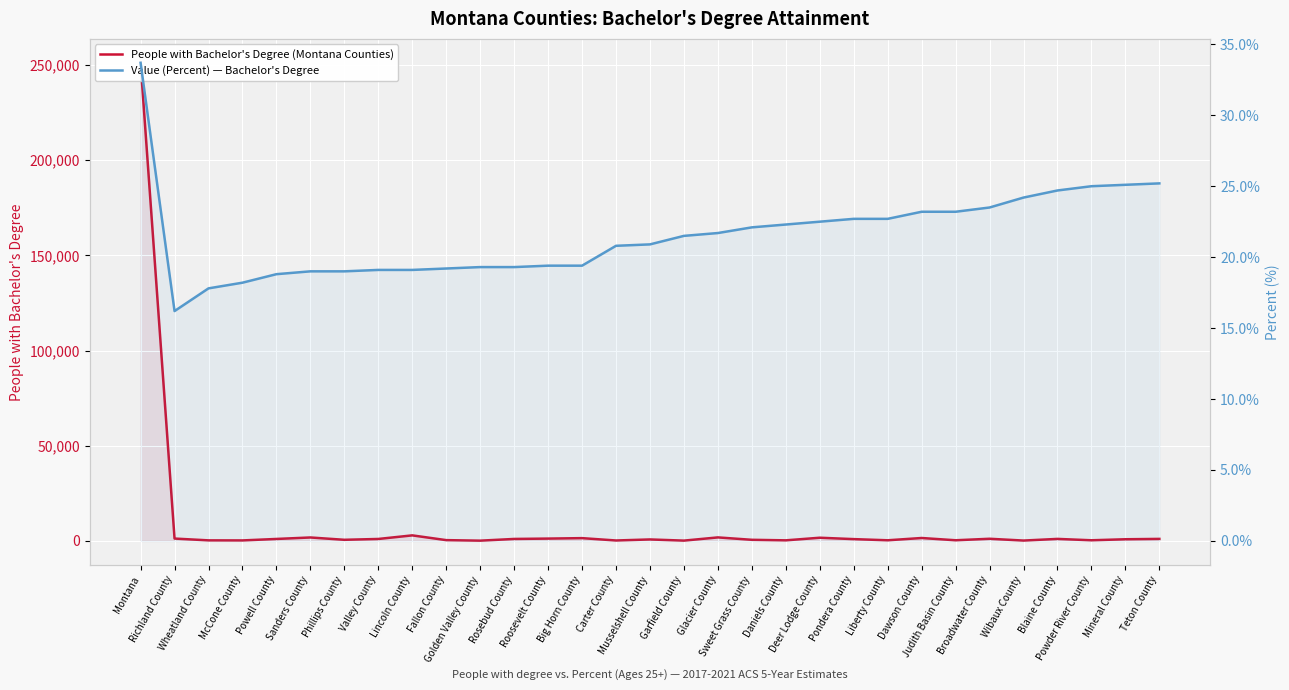

At how many categories does at least one series exceed 86924?

1